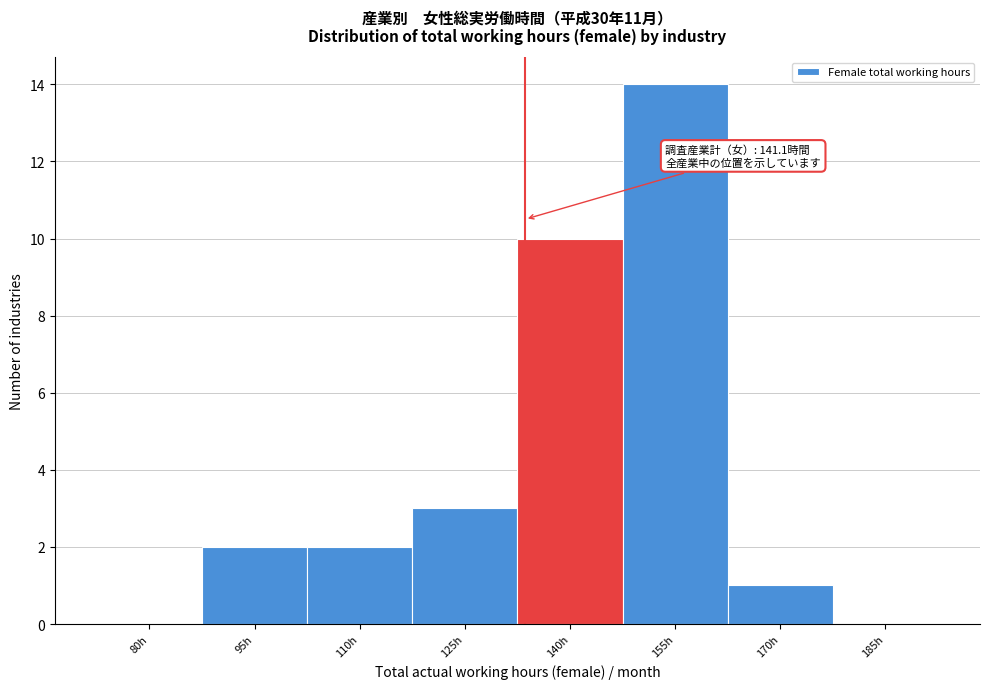

Reading left to right, list all the values displayed in this chart.

80h=0	95h=2	110h=2	125h=3	140h=10	155h=14	170h=1	185h=0